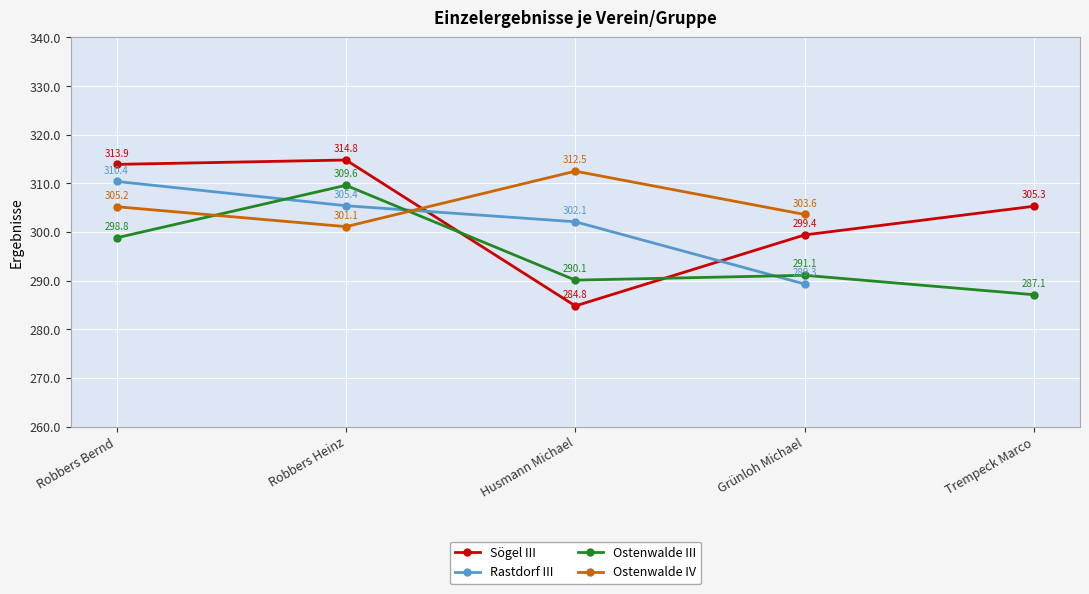

List the labels in order of Sögel III value, largest first.

Robbers Heinz, Robbers Bernd, Trempeck Marco, Grünloh Michael, Husmann Michael